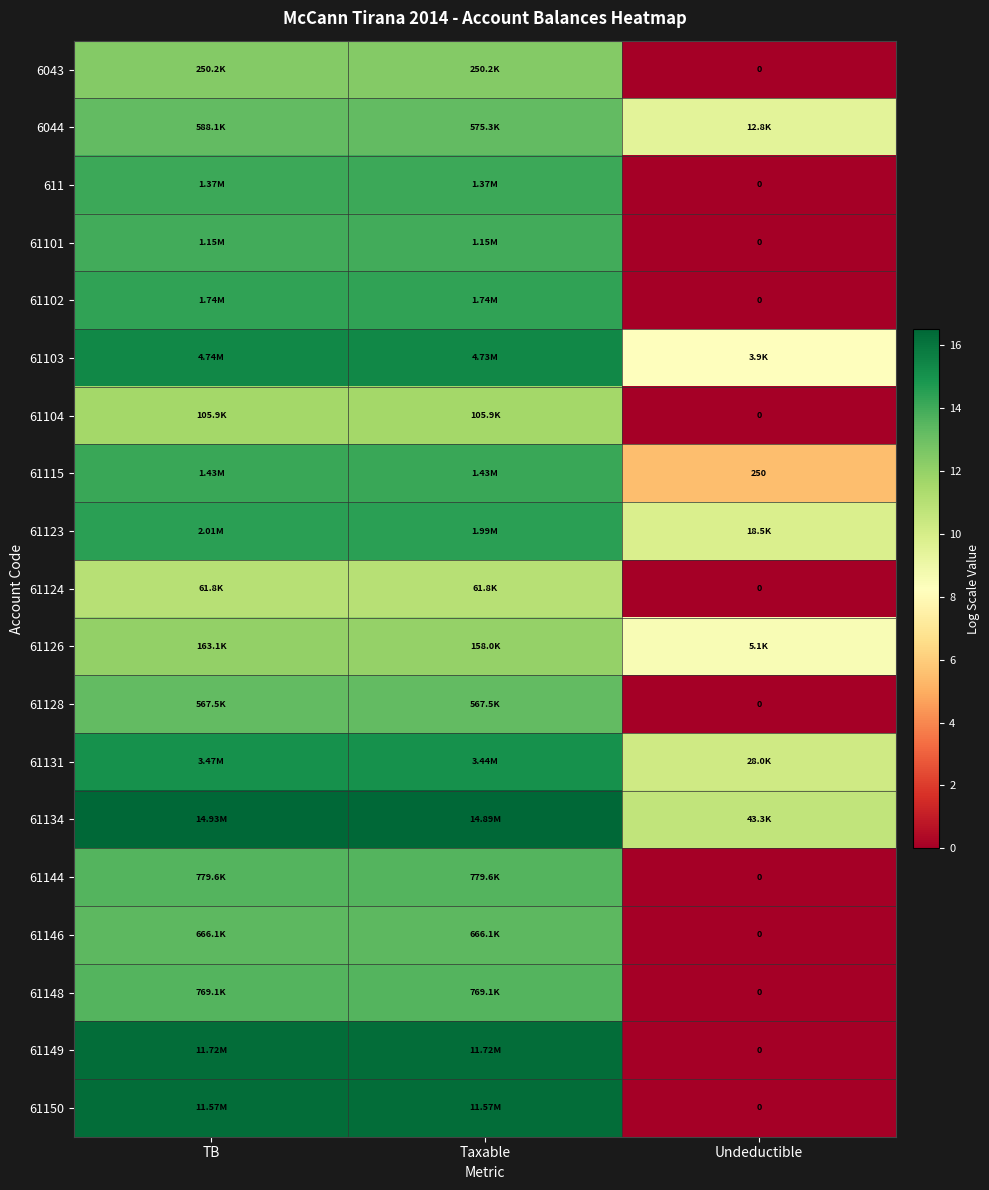

Which category has the lowest value across all series?

Undeductible